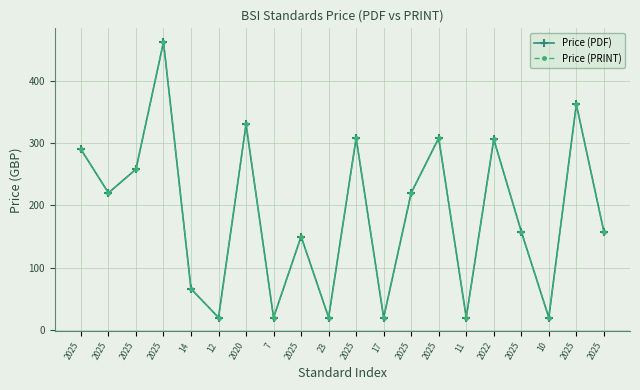

Is it true that Price (PDF) equals 290 at 2025?

True